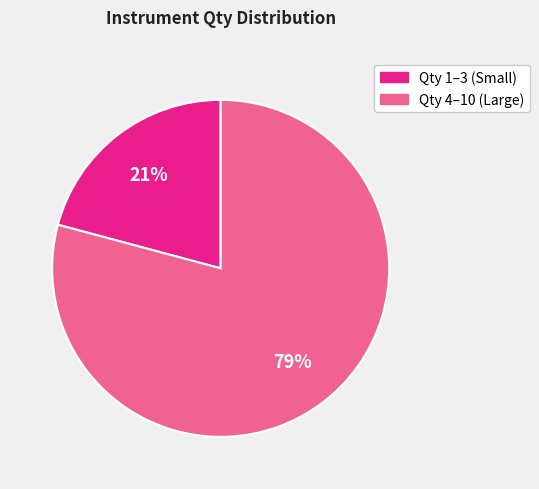

Is there any slice that represents more than half of the pie?

Yes